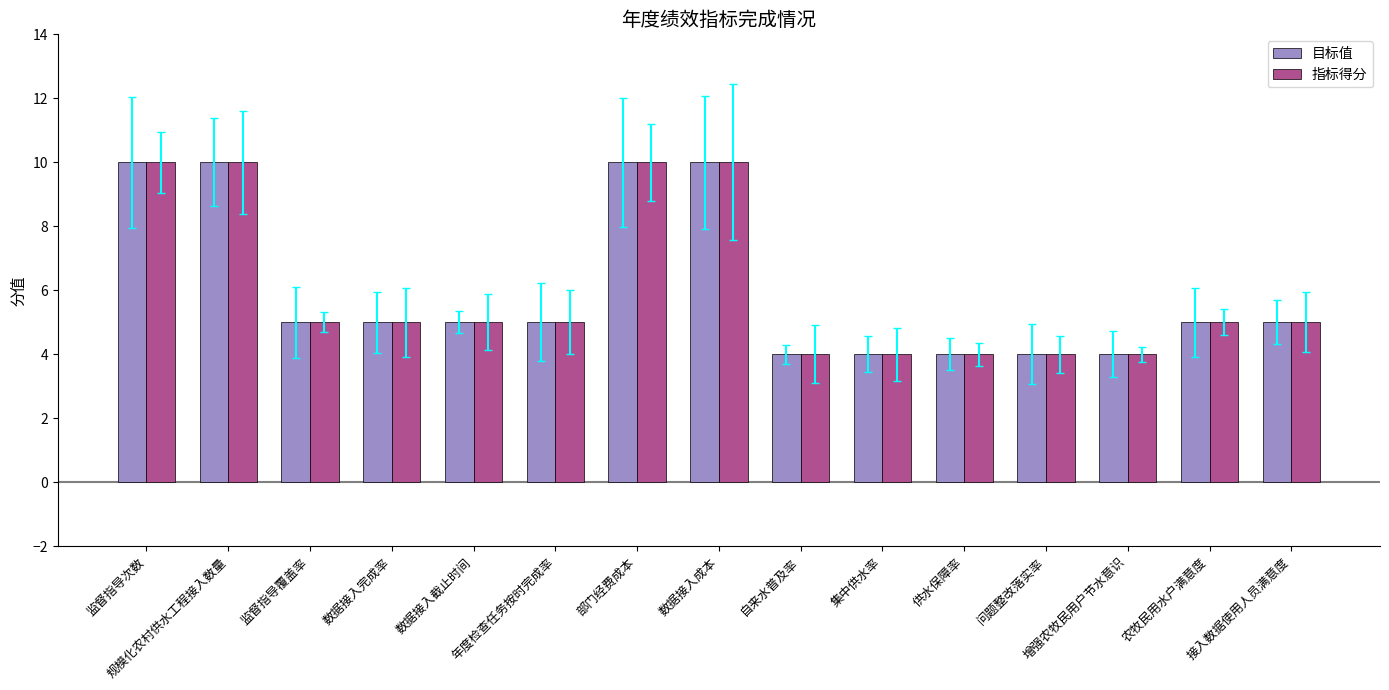

What is the difference between the maximum and minimum values in the 目标值 series?

6